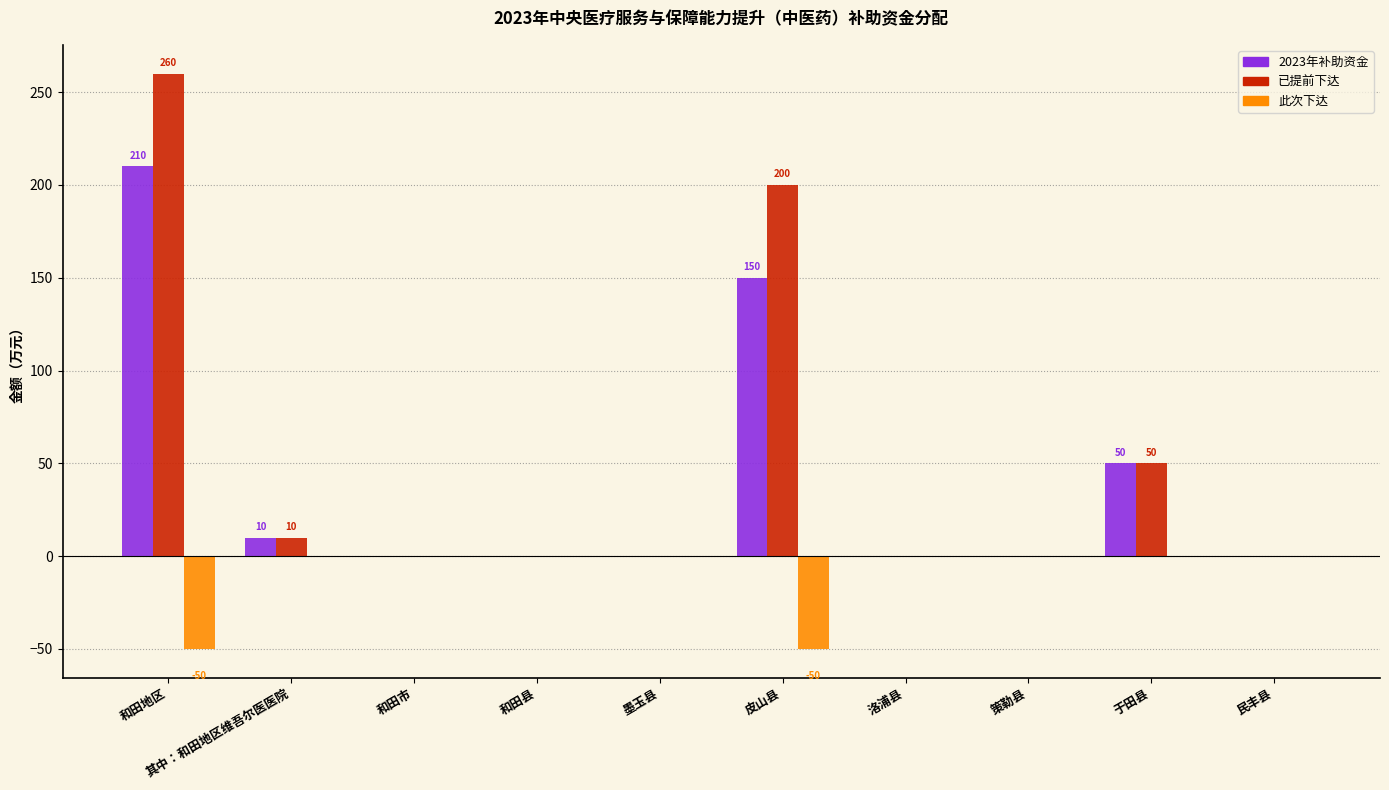

What are all the series names shown in the legend?

2023年补助资金, 已提前下达, 此次下达